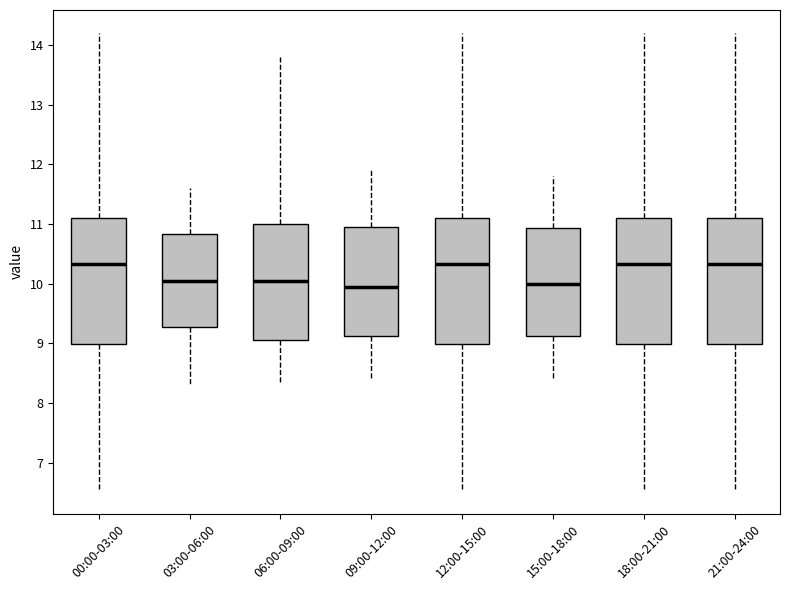

Reading left to right, read every box against the y-axis: the position of its median line, the range the box covers, and the ends of its whiskers. The values are not printed on the chart, so give them approximately, as read against the axis.

00:00-03:00: median 10.3, box 9.0 to 11.1, whiskers 6.5 to 14.2
03:00-06:00: median 10.1, box 9.3 to 10.8, whiskers 8.3 to 11.6
06:00-09:00: median 10.1, box 9.1 to 11.0, whiskers 8.3 to 13.8
09:00-12:00: median 10.0, box 9.1 to 11.0, whiskers 8.4 to 11.9
12:00-15:00: median 10.3, box 9.0 to 11.1, whiskers 6.5 to 14.2
15:00-18:00: median 10.0, box 9.1 to 10.9, whiskers 8.4 to 11.8
18:00-21:00: median 10.3, box 9.0 to 11.1, whiskers 6.5 to 14.2
21:00-24:00: median 10.3, box 9.0 to 11.1, whiskers 6.5 to 14.2